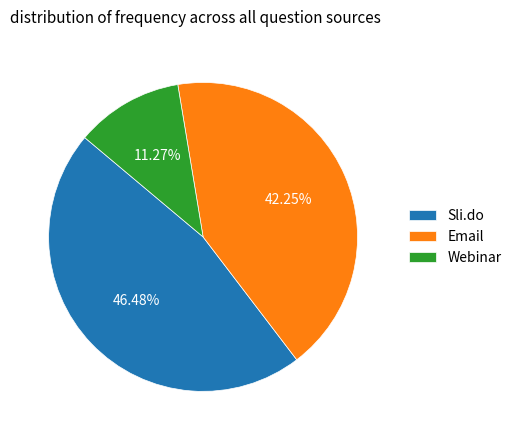

Approximately how many times larger is the value at Sli.do compared to Webinar?

4.1